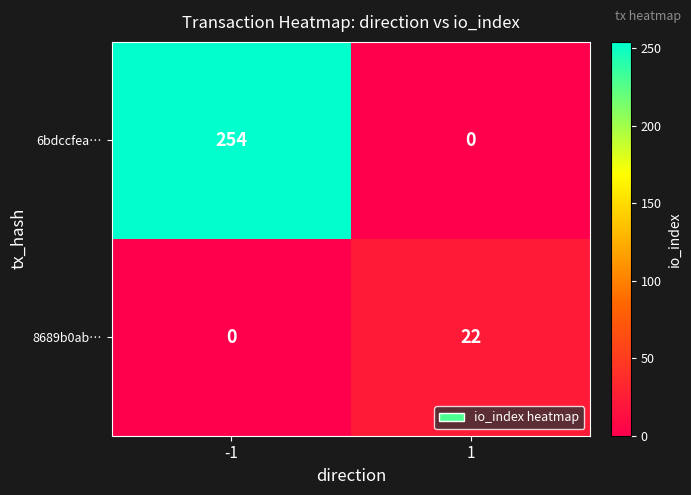

Reading left to right, what are all the values shown in this chart?

6bdccfea…: 254	0
8689b0ab…: 0	22